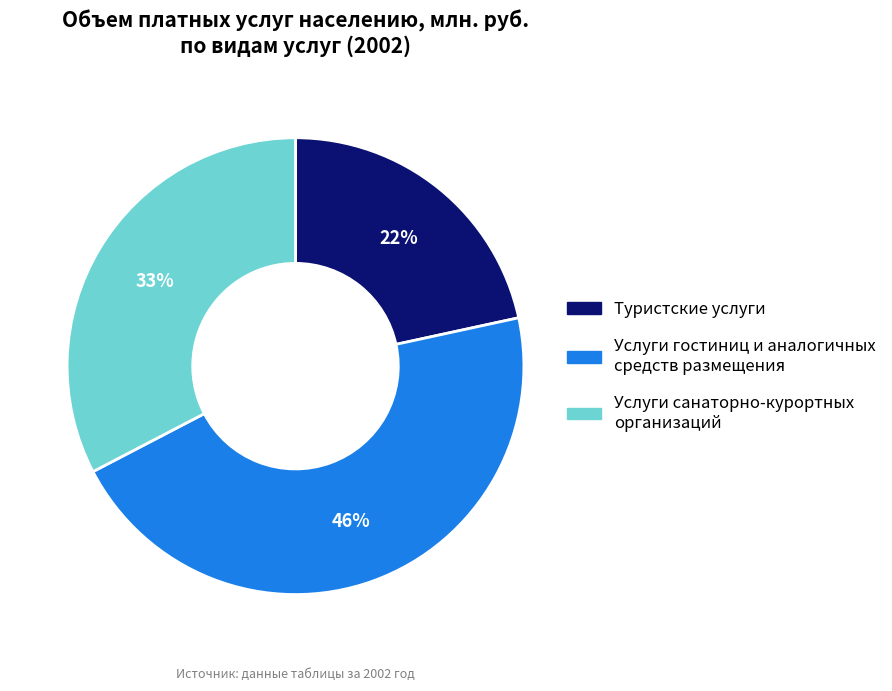

Rank the categories by value from lowest to highest.

Туристские услуги, Услуги санаторно-курортных организаций, Услуги гостиниц и аналогичных средств размещения